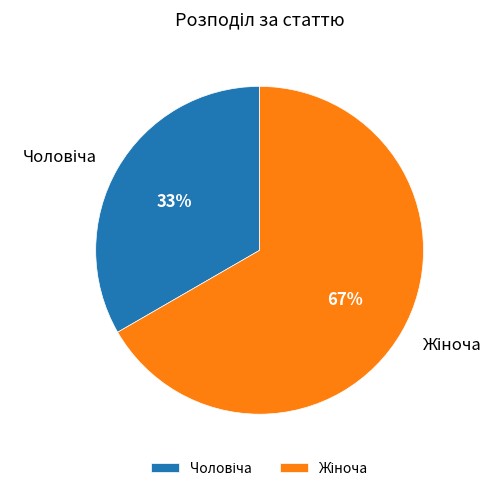

Is there a majority slice in this chart?

Yes